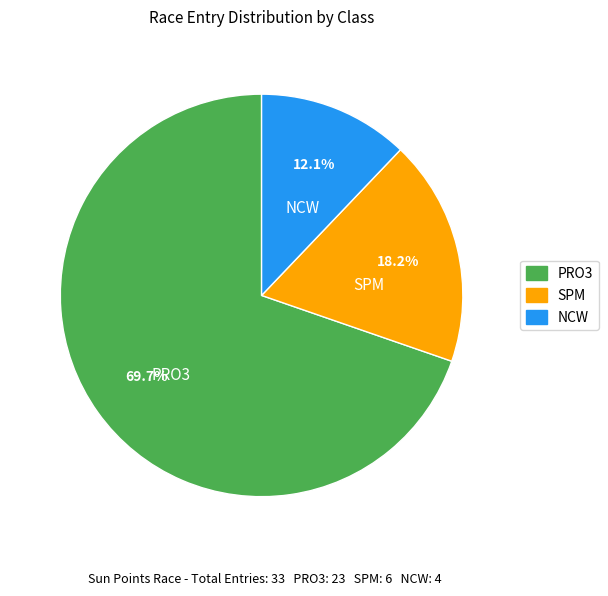

Rank the categories by value from highest to lowest.

PRO3, SPM, NCW